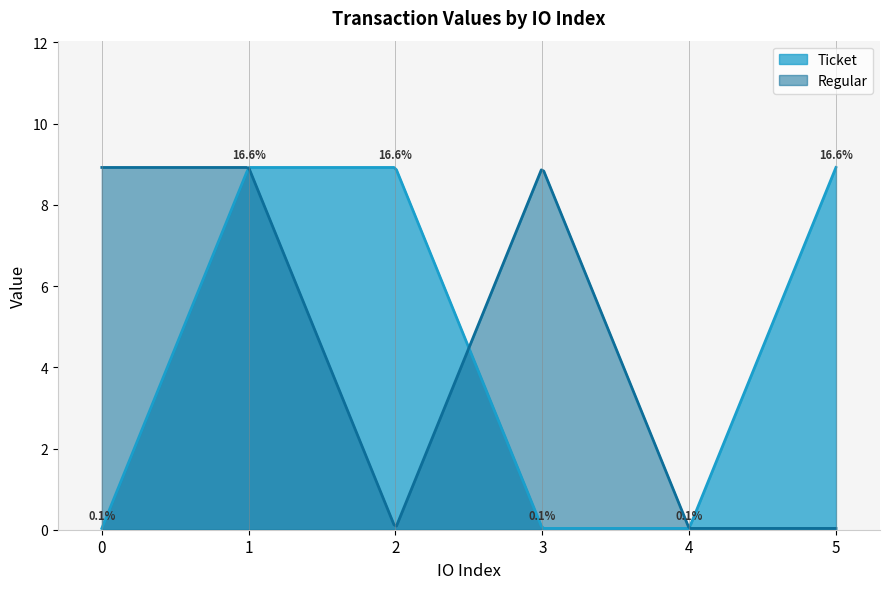

How many intersections are there between Ticket and Regular?

3